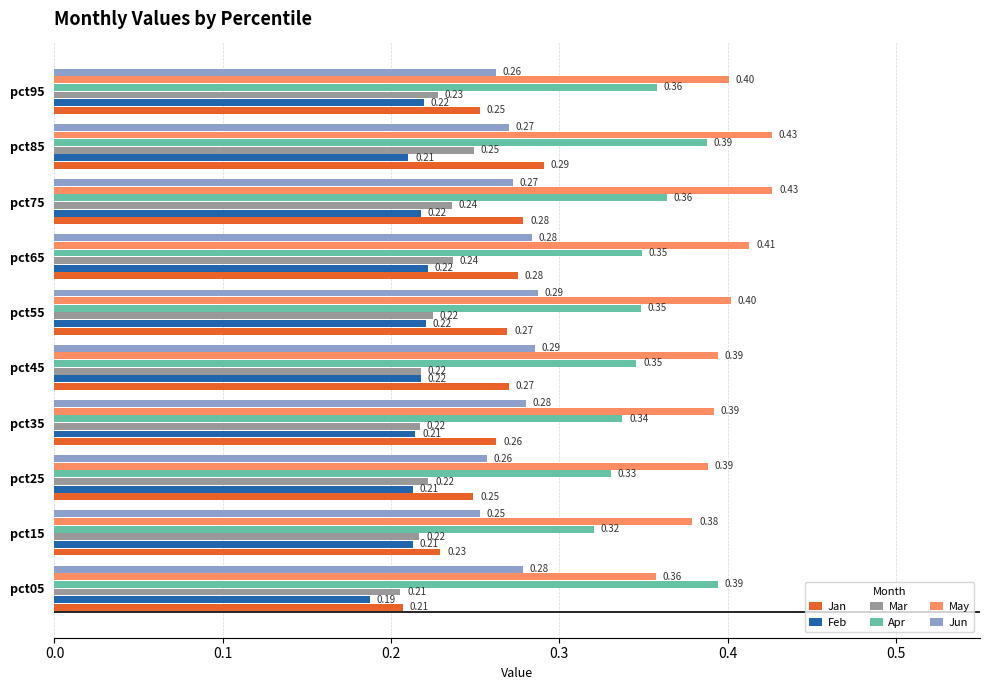

Which series has the largest total across all categories?

May